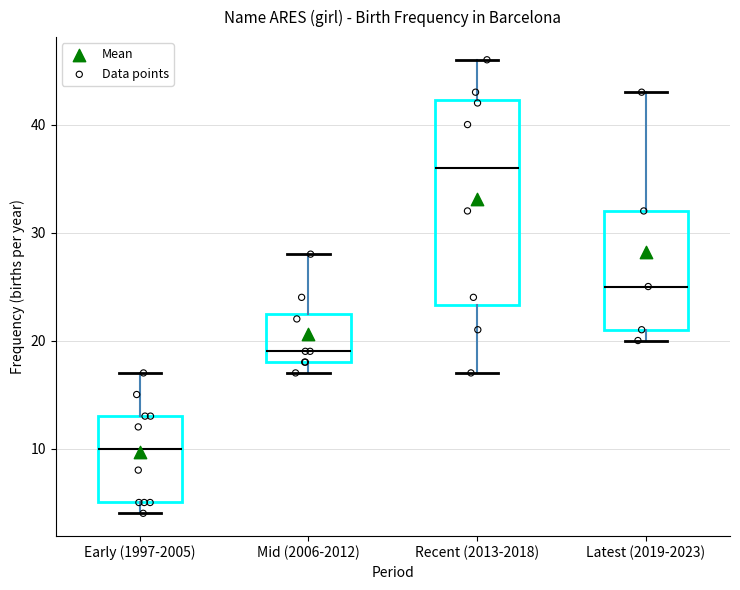

Reading left to right, transcribe this box plot: for each box, give where its median line is, the range the box spans, and where its two whiskers end, as read against the y-axis. The values are not printed on the chart, so give them approximately, as read against the axis.

Early (1997-2005): median 10, box 5 to 13, whiskers 4 to 17
Mid (2006-2012): median 19, box 18 to 23, whiskers 17 to 28
Recent (2013-2018): median 36, box 23 to 42, whiskers 17 to 46
Latest (2019-2023): median 25, box 21 to 32, whiskers 20 to 43